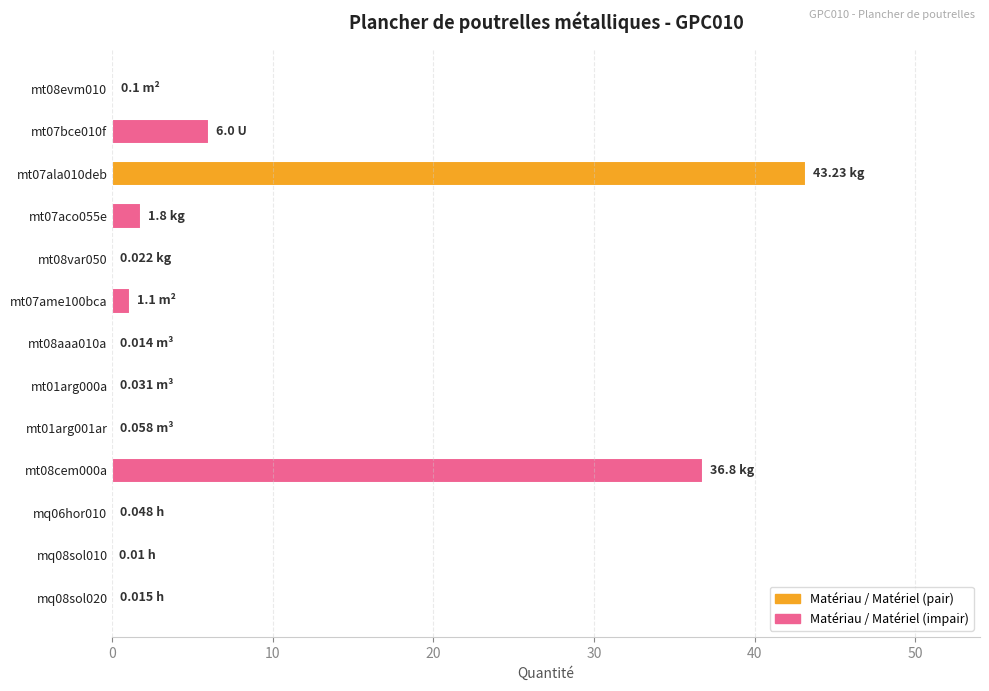

At which label is the value closest to 21?

mt07bce010f